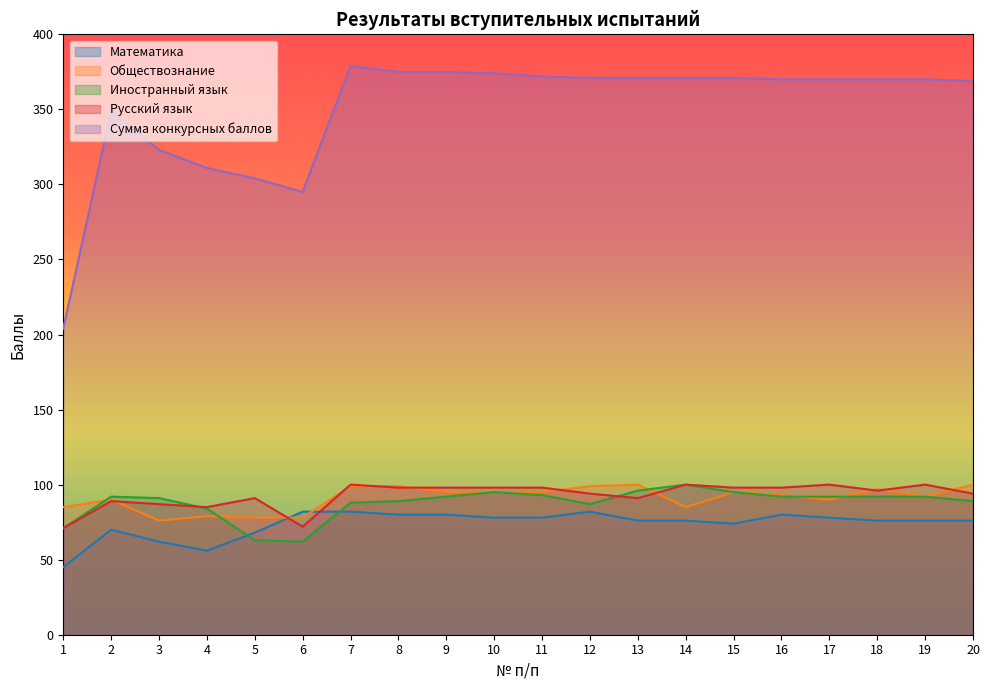

How many data points in Сумма конкурсных баллов are less than 370?

7